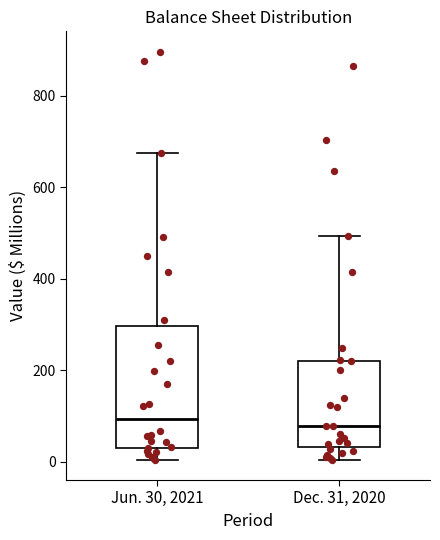

Where does the median line of the box for Dec. 31, 2020 sit on the y-axis? The values are not printed on the chart, so give them approximately, as read against the axis.

80